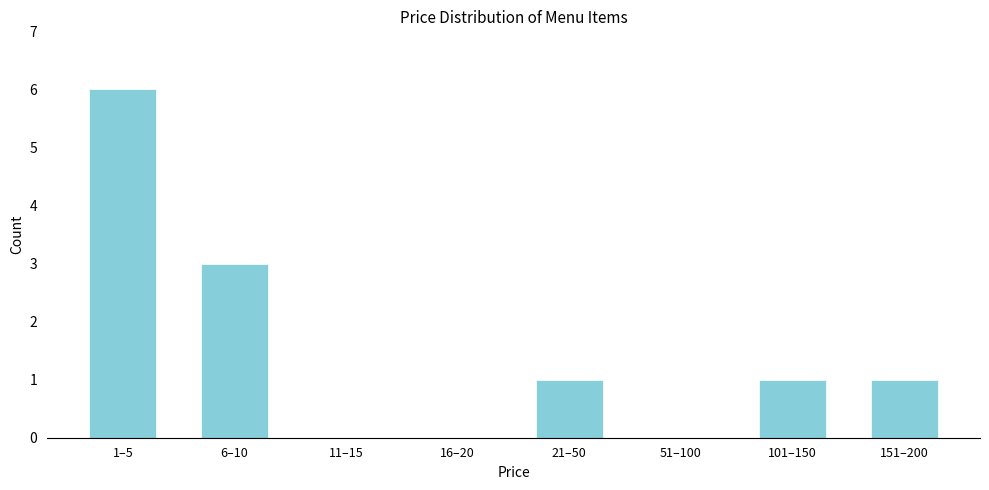

Reading left to right, list all the values displayed in this chart.

1–5=6	6–10=3	11–15=0	16–20=0	21–50=1	51–100=0	101–150=1	151–200=1